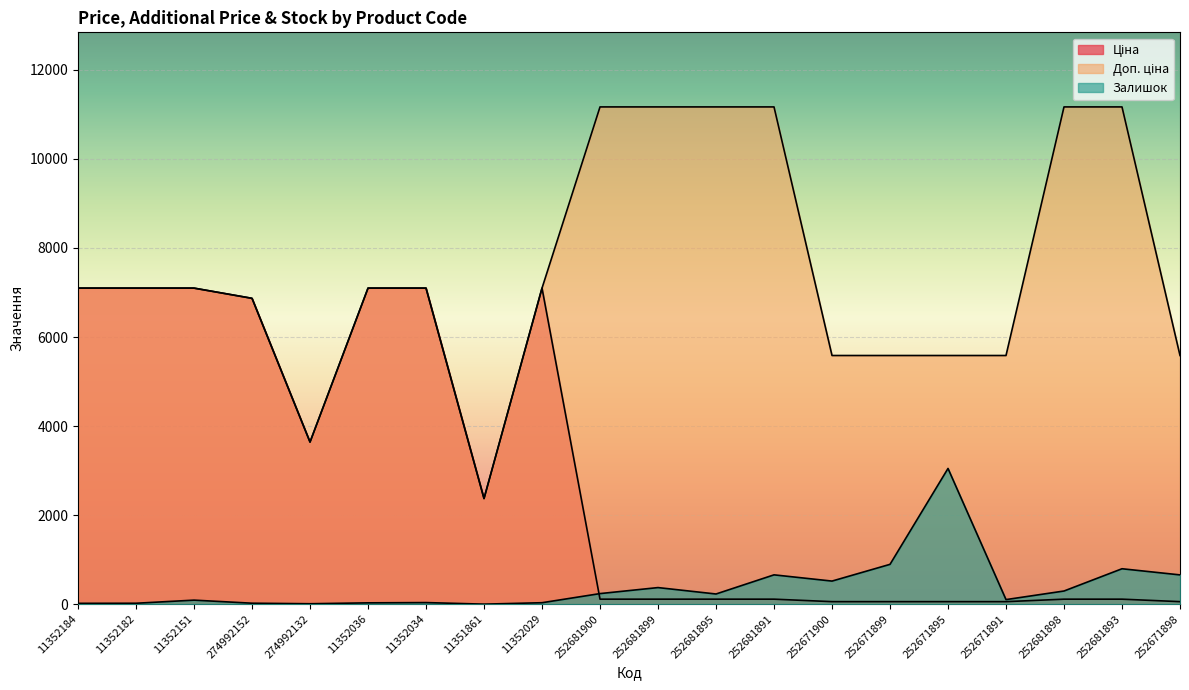

At which label does Залишок first exceed 228?

252681900